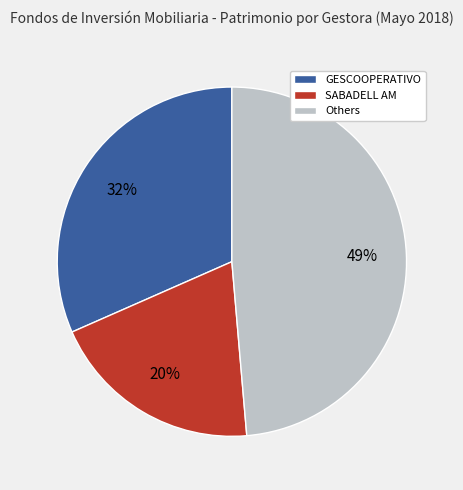

Which category has the smallest portion of the pie?

SABADELL AM